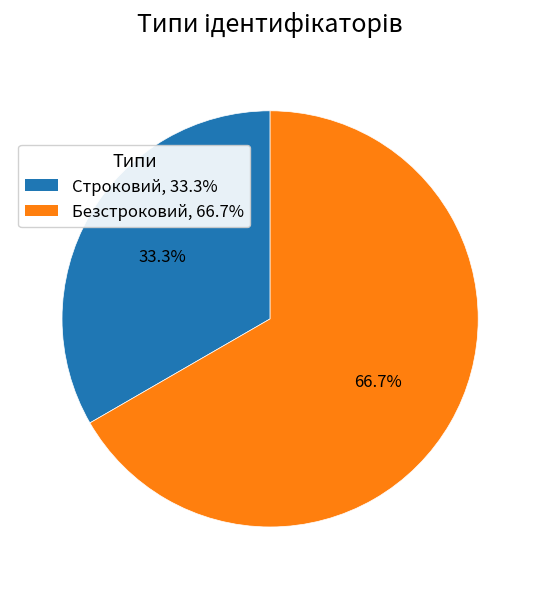

What is the largest slice in the pie chart?

Безстроковий